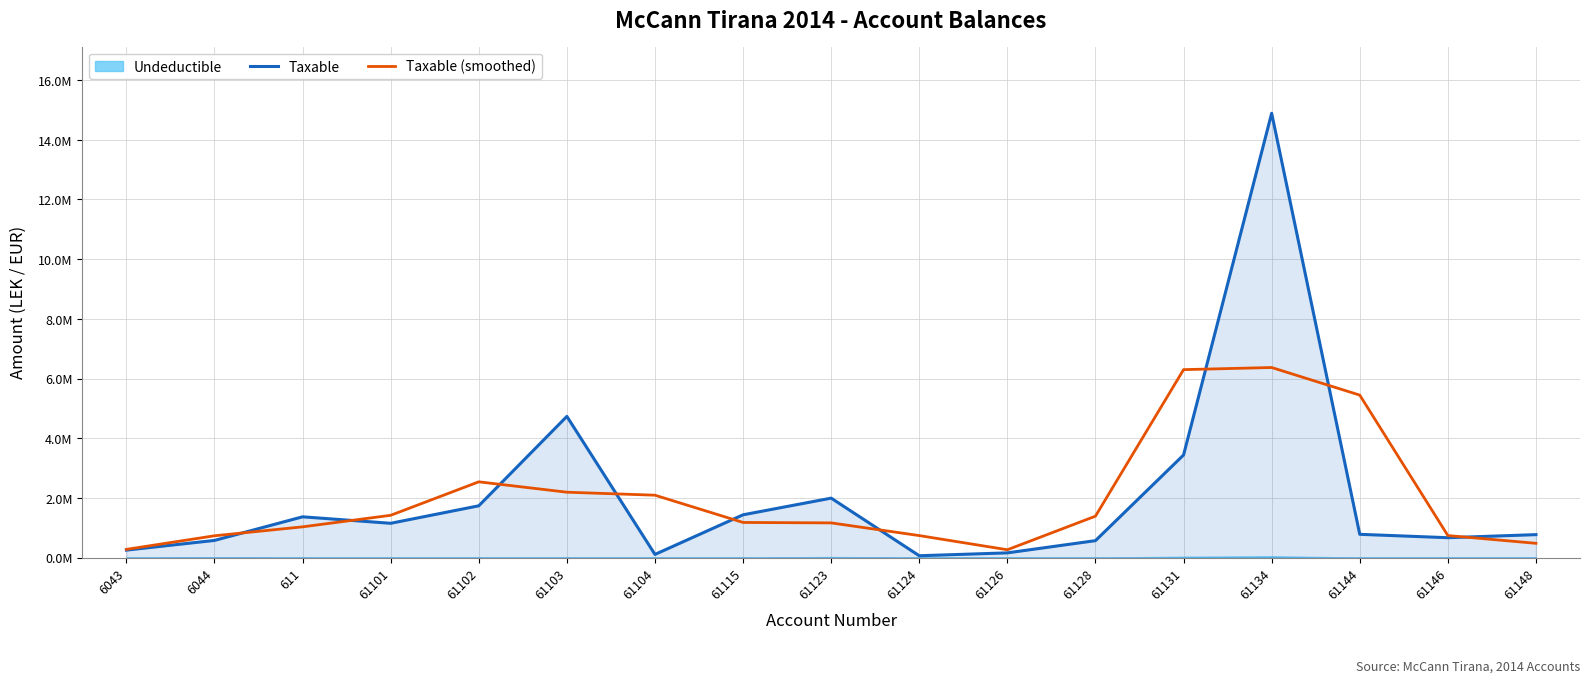

What is the sum of all Taxable (smoothed) values?

34.3